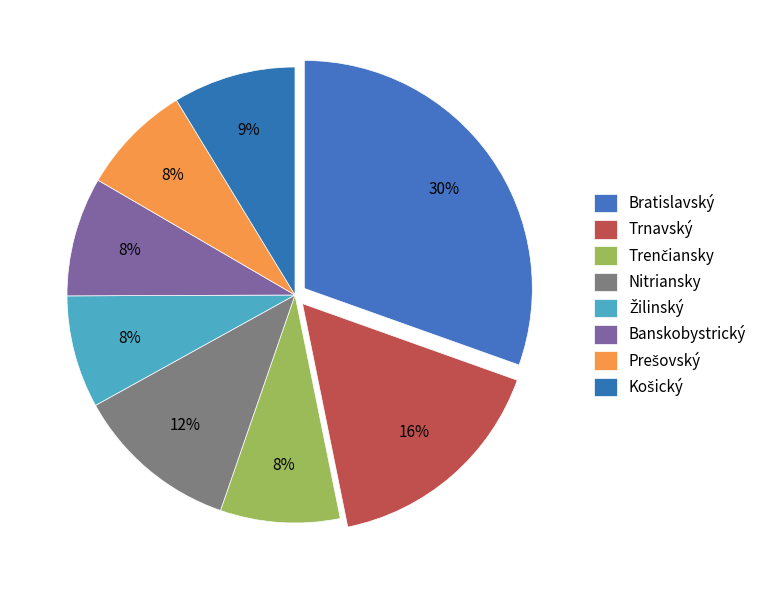

Count the number of slices in the pie.

8